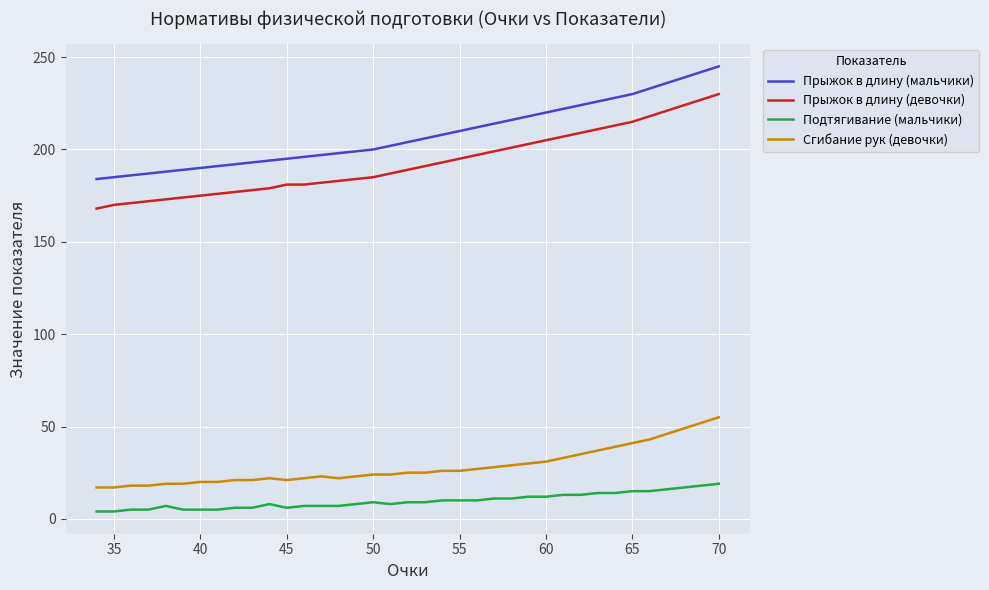

Rank the series by their maximum value, from highest to lowest.

Прыжок в длину (мальчики), Прыжок в длину (девочки), Сгибание рук (девочки), Подтягивание (мальчики)